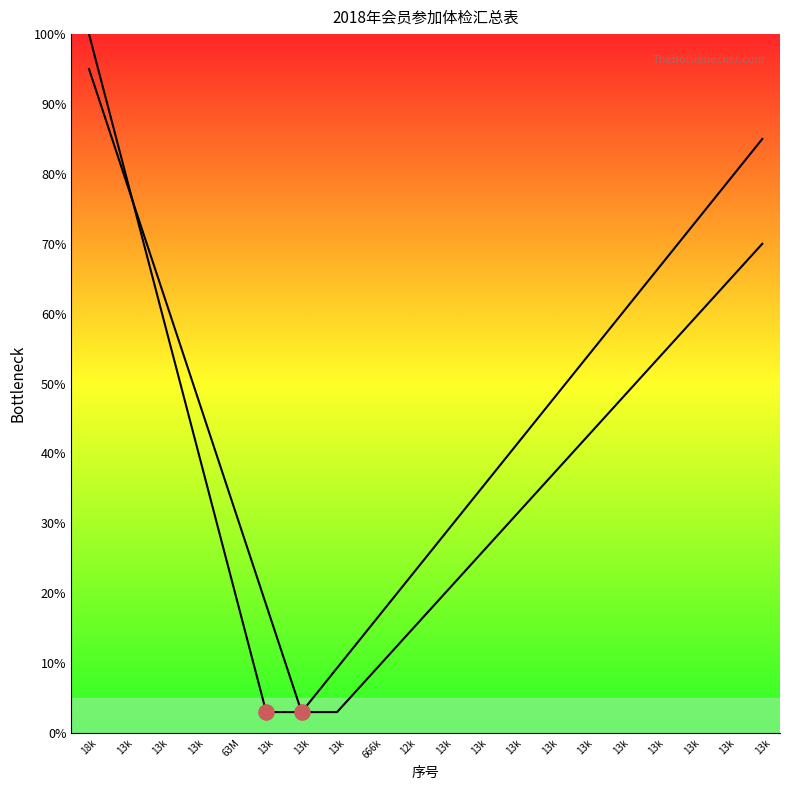

Which series has the widest spread of Y values?

Curve 1